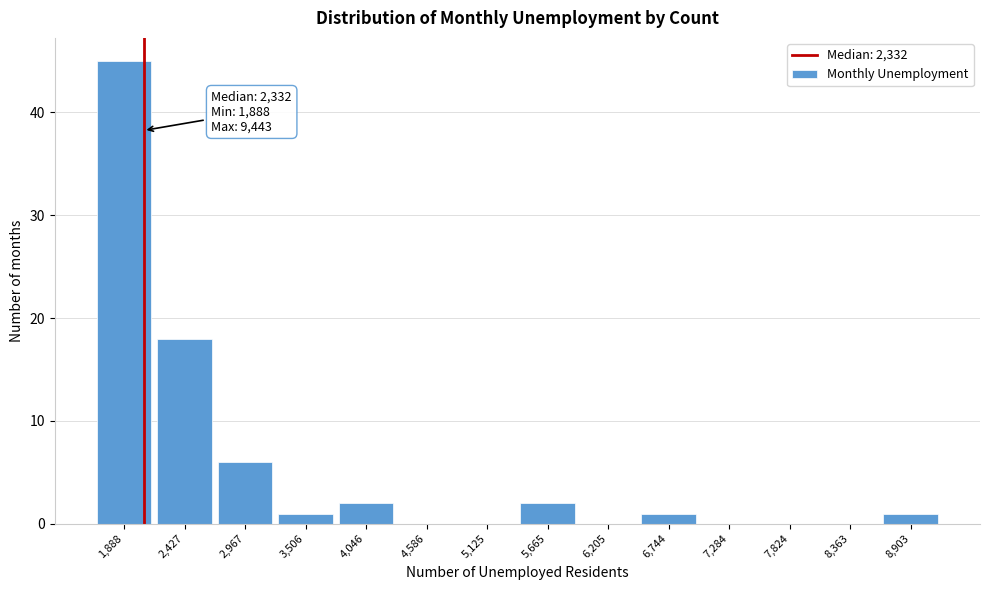

Reading left to right, what are all the values shown in this chart?

1,888=45	2,427=18	2,967=6	3,506=1	4,046=2	4,586=0	5,125=0	5,665=2	6,205=0	6,744=1	7,284=0	7,824=0	8,363=0	8,903=1